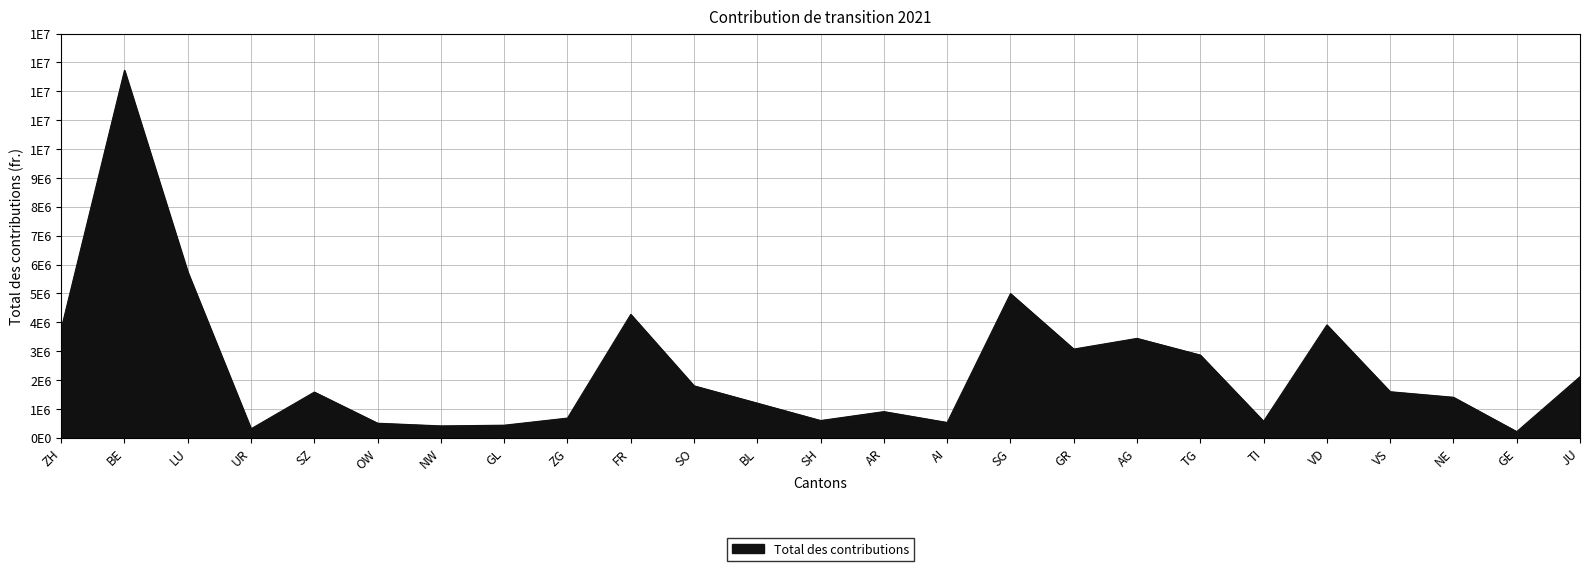

At which category does the chart reach its minimum across all series?

GE